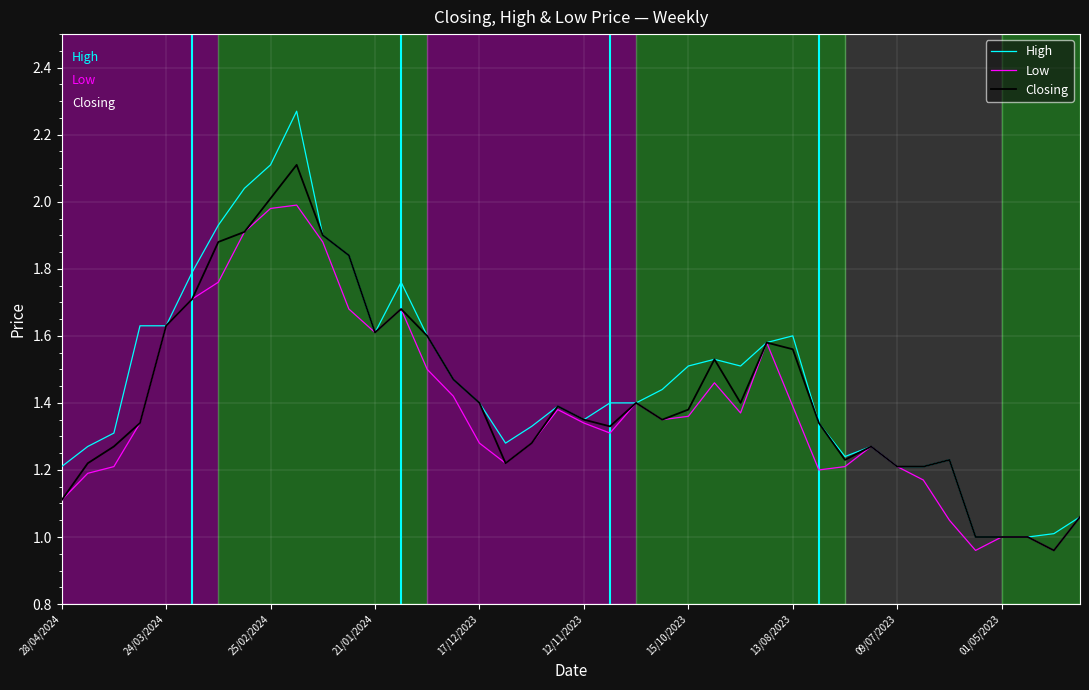

Which series has the largest range (max minus min)?

High